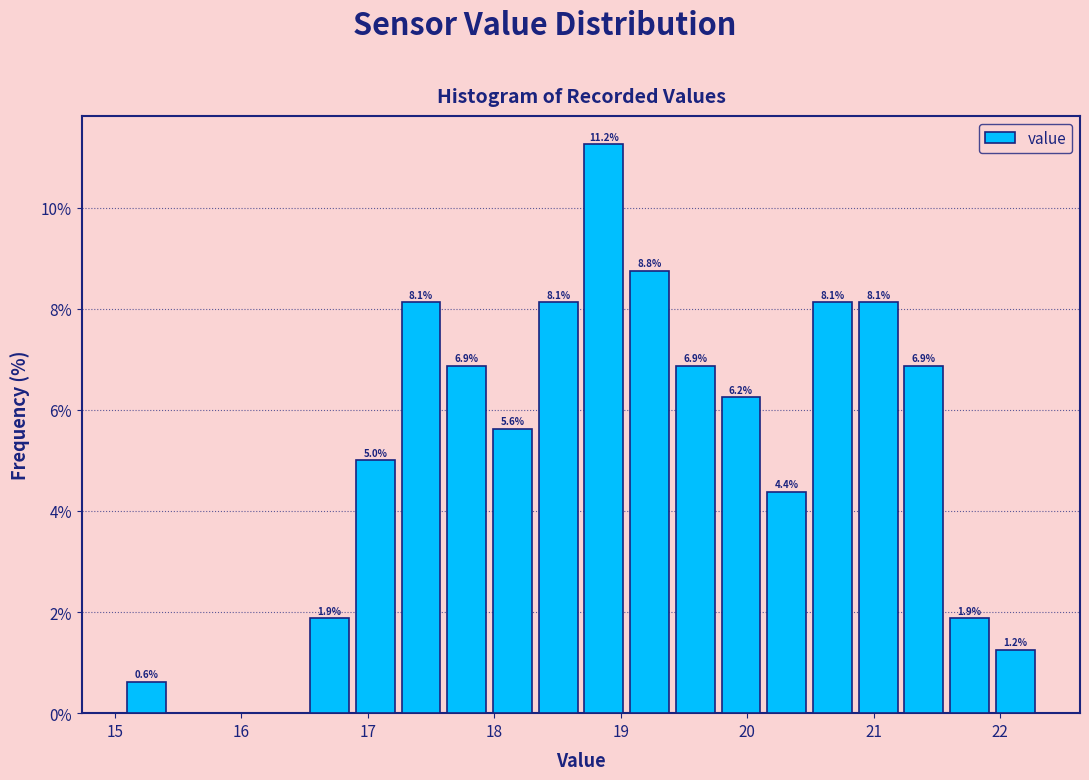

Read against the x-axis, roughly where is the centre of the tallest bar?

18.9